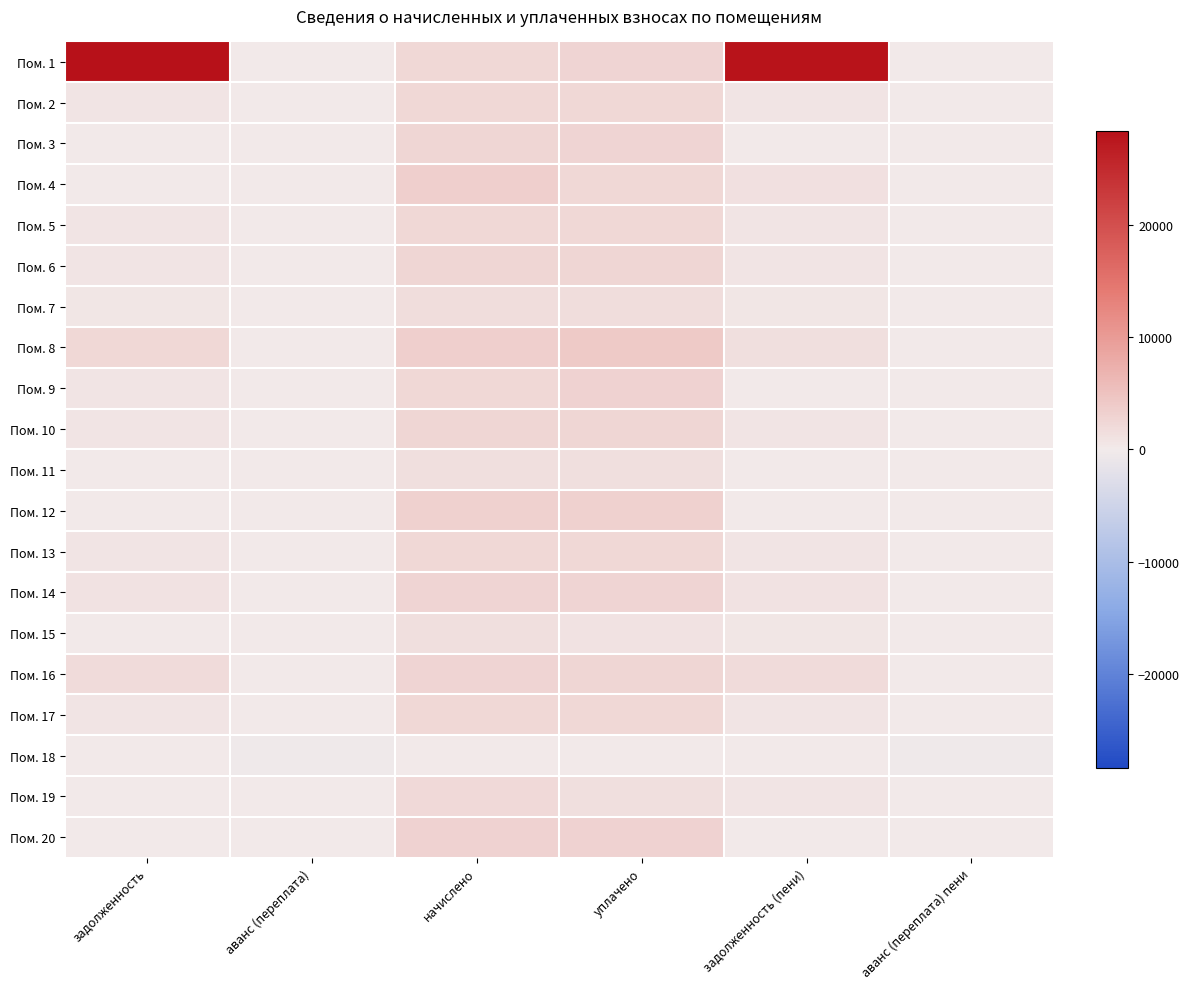

At which category is the sum across all series the highest?

начислено